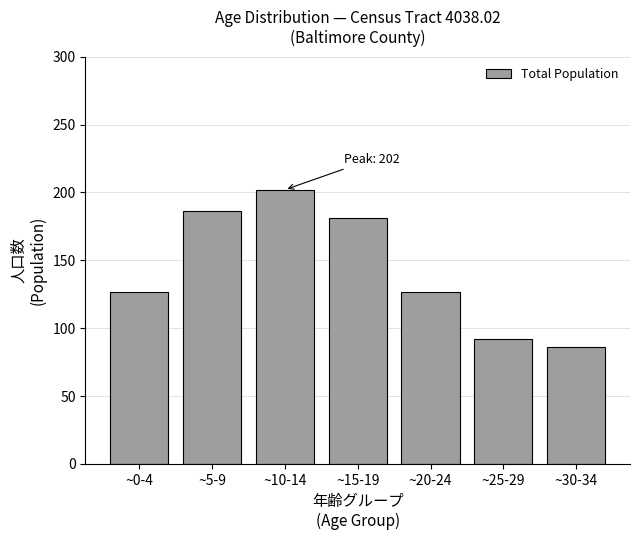

Reading left to right, list all the values displayed in this chart.

127	186	202	181	127	92	86